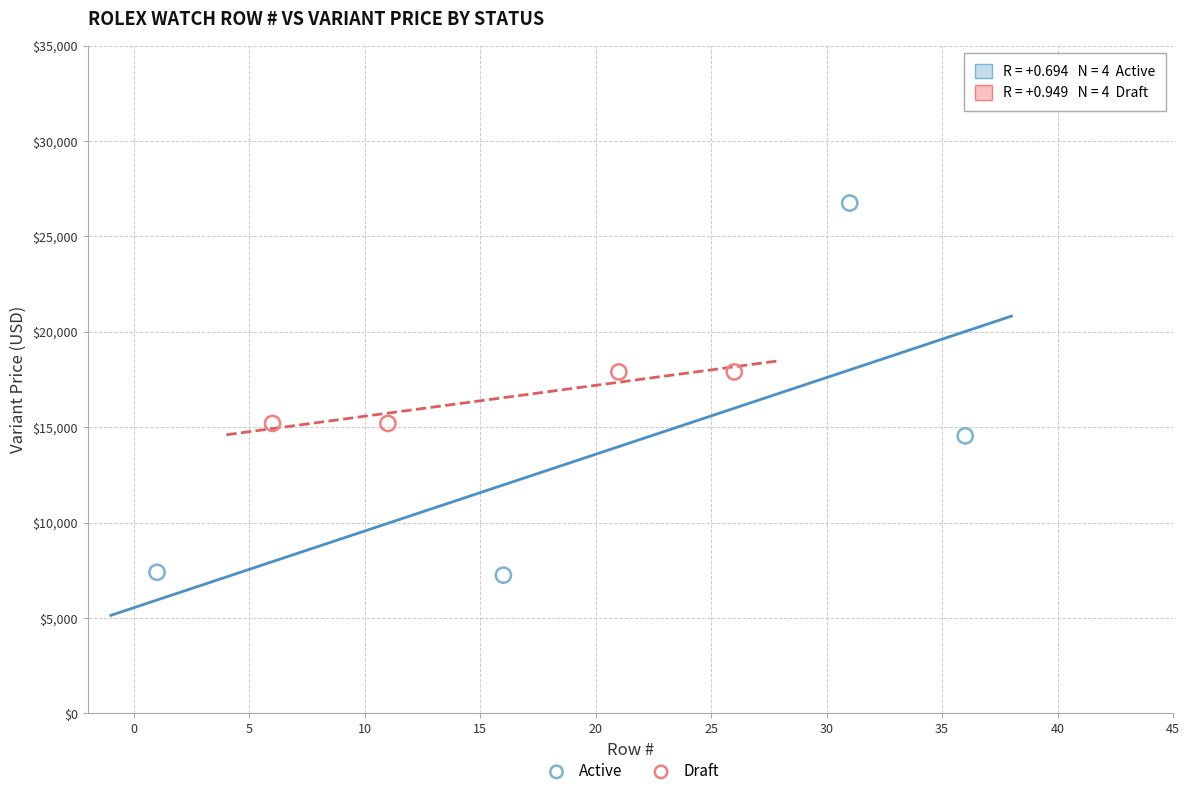

Which series has the largest Y range (max minus min)?

Active